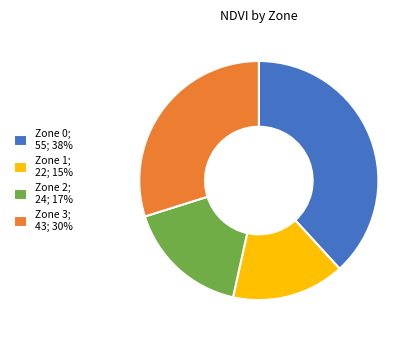

Which has a higher value, Zone 3; 43; 30% or Zone 0; 55; 38%?

Zone 0; 55; 38%